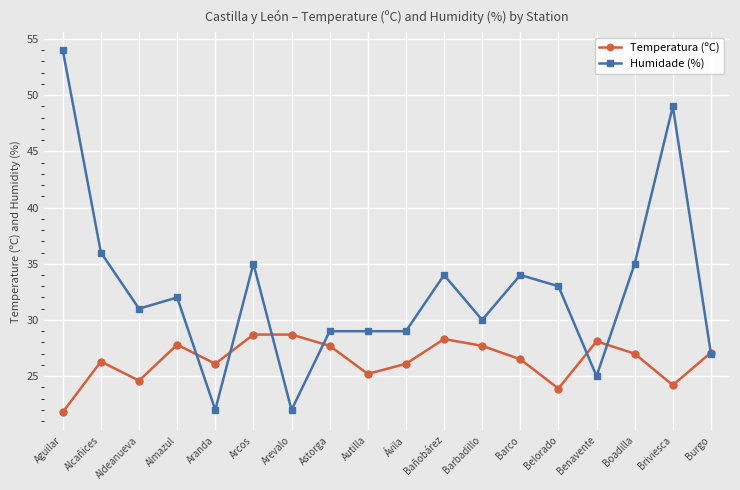

What is the greatest value displayed?

54.0